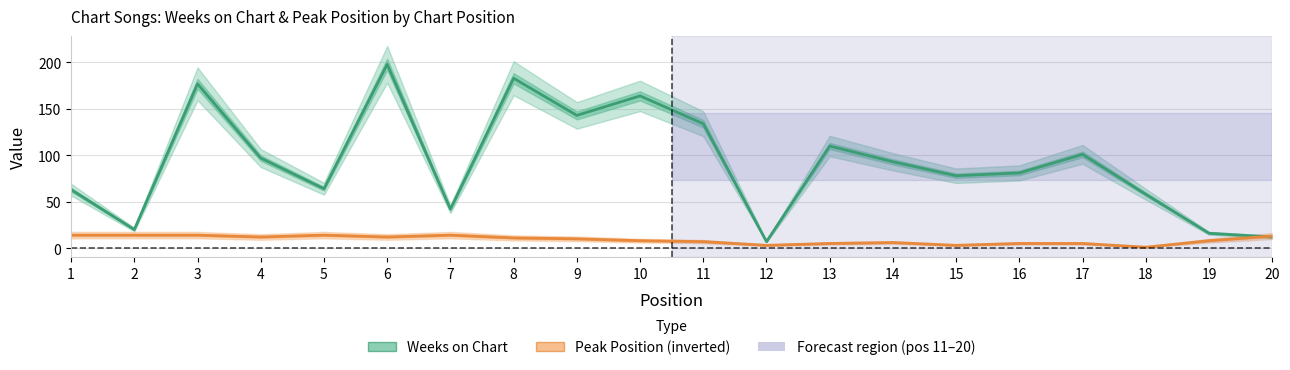

True or false: Peak Position (inverted) and Weeks on Chart intersect in this chart.

True